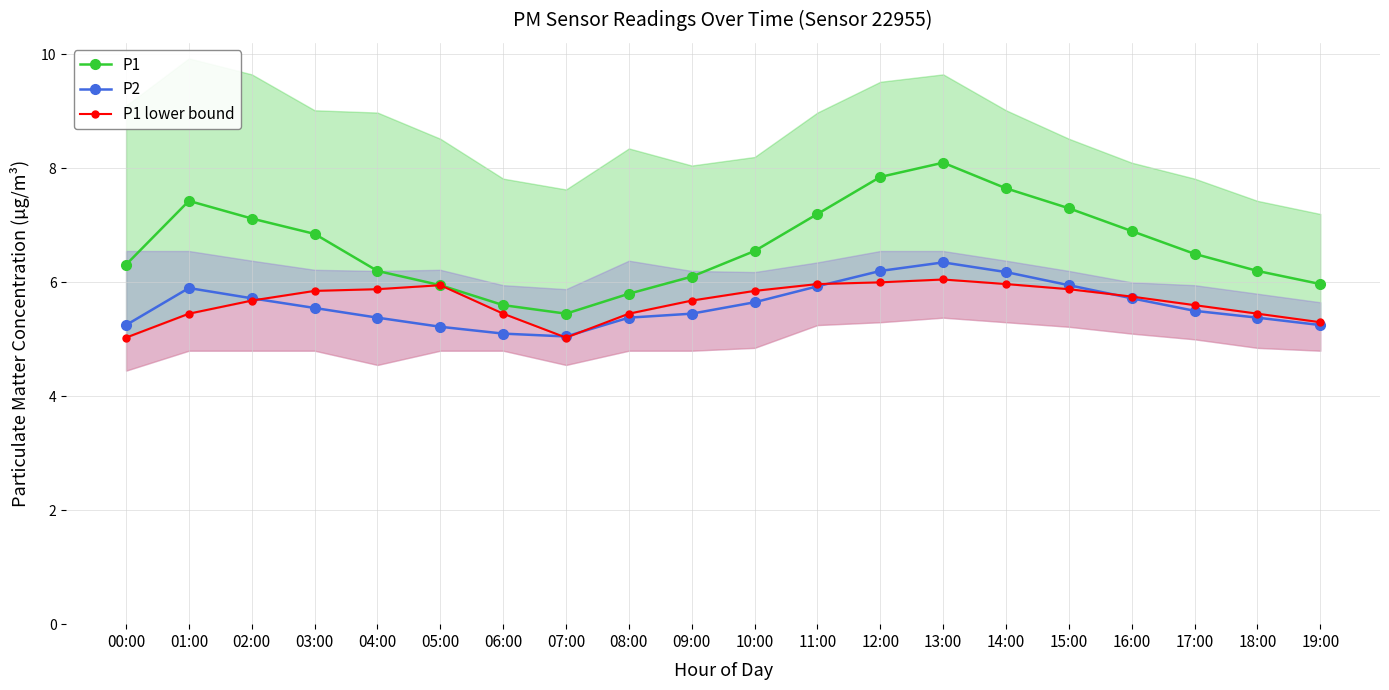

Is it true that P2 equals 5.0 at 07:00?

True